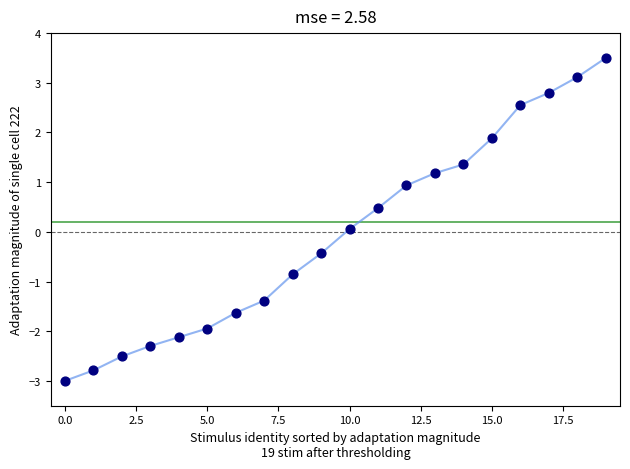

What is the range of Y values (max minus min)?

6.5